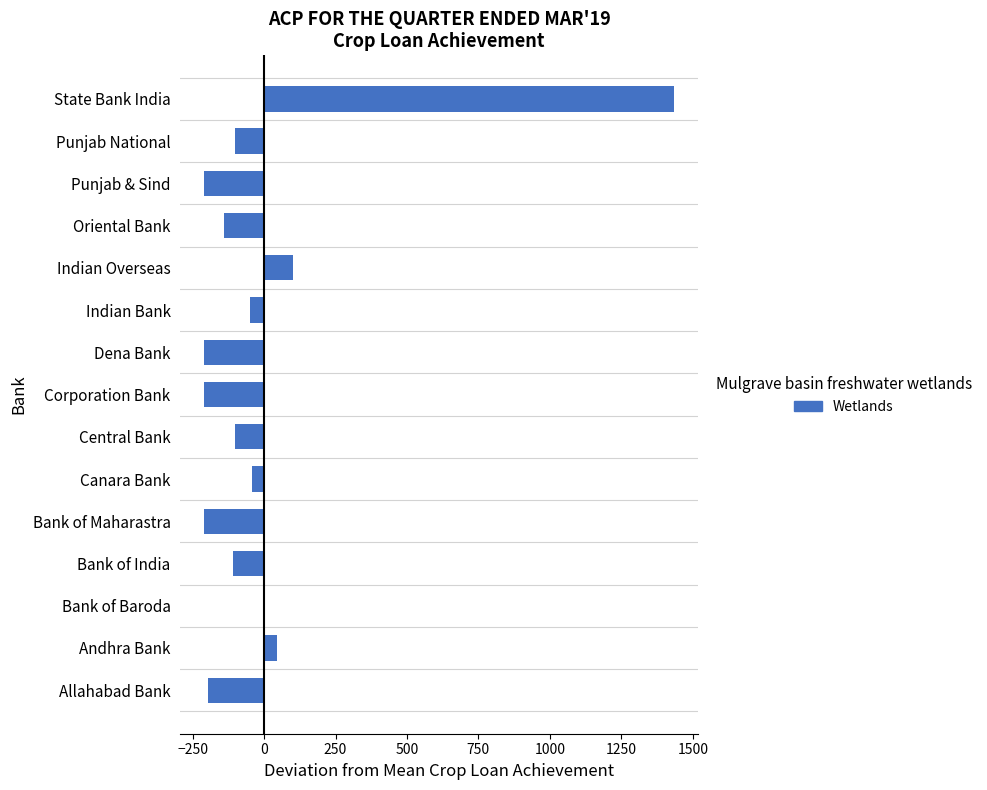

What is the change in value from Andhra Bank to Indian Overseas?

+56.9